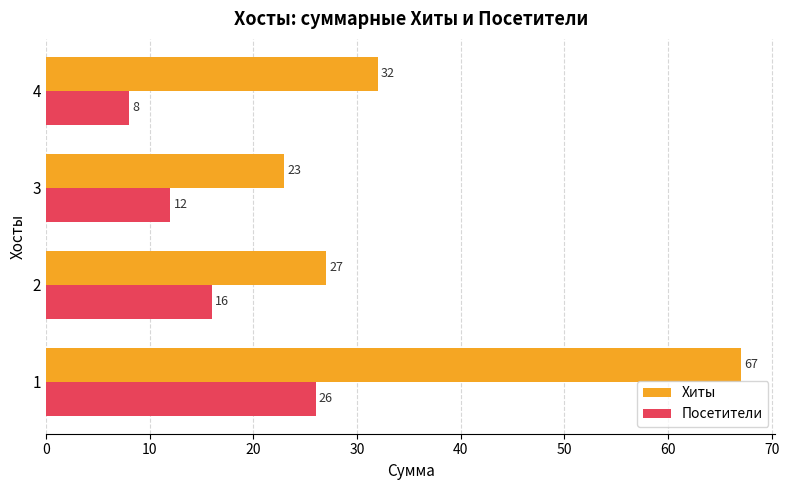

Which series has the largest total across all categories?

Хиты